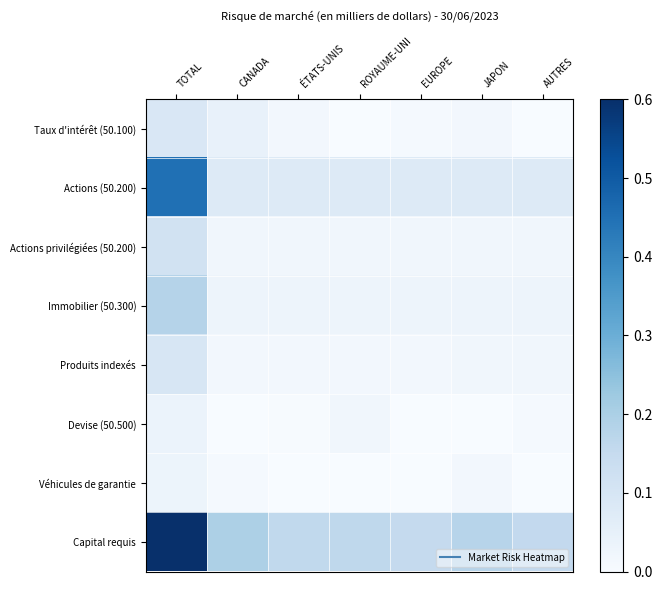

What is the total value across all series at ROYAUME-UNI?

0.3